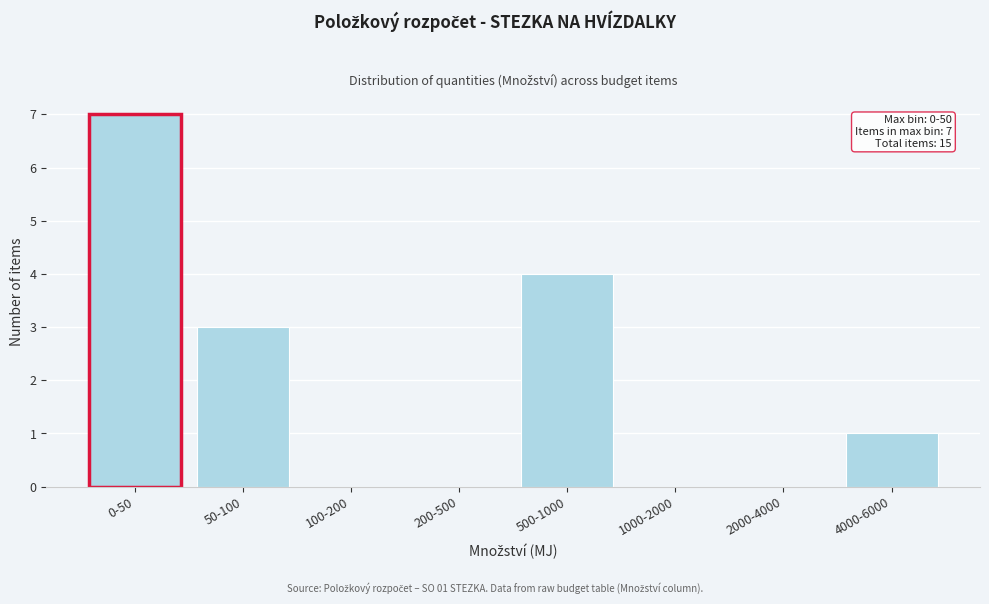

Reading left to right, what are all the values shown in this chart?

0-50=7	50-100=3	100-200=0	200-500=0	500-1000=4	1000-2000=0	2000-4000=0	4000-6000=1